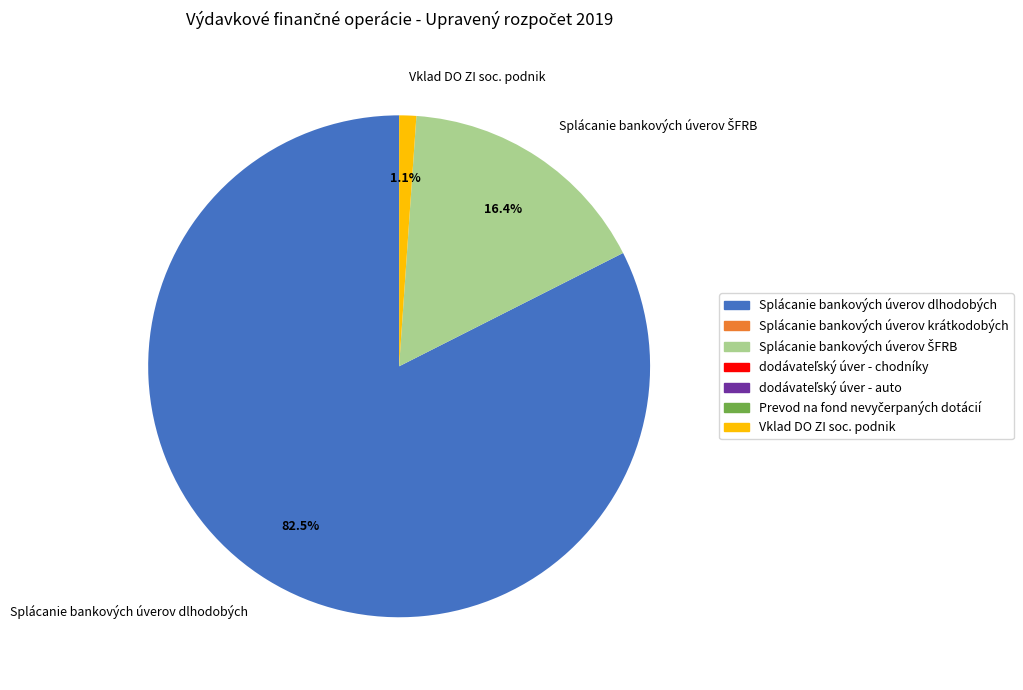

How much of the chart is everything except Splácanie bankových úverov dlhodobých?

17.5%